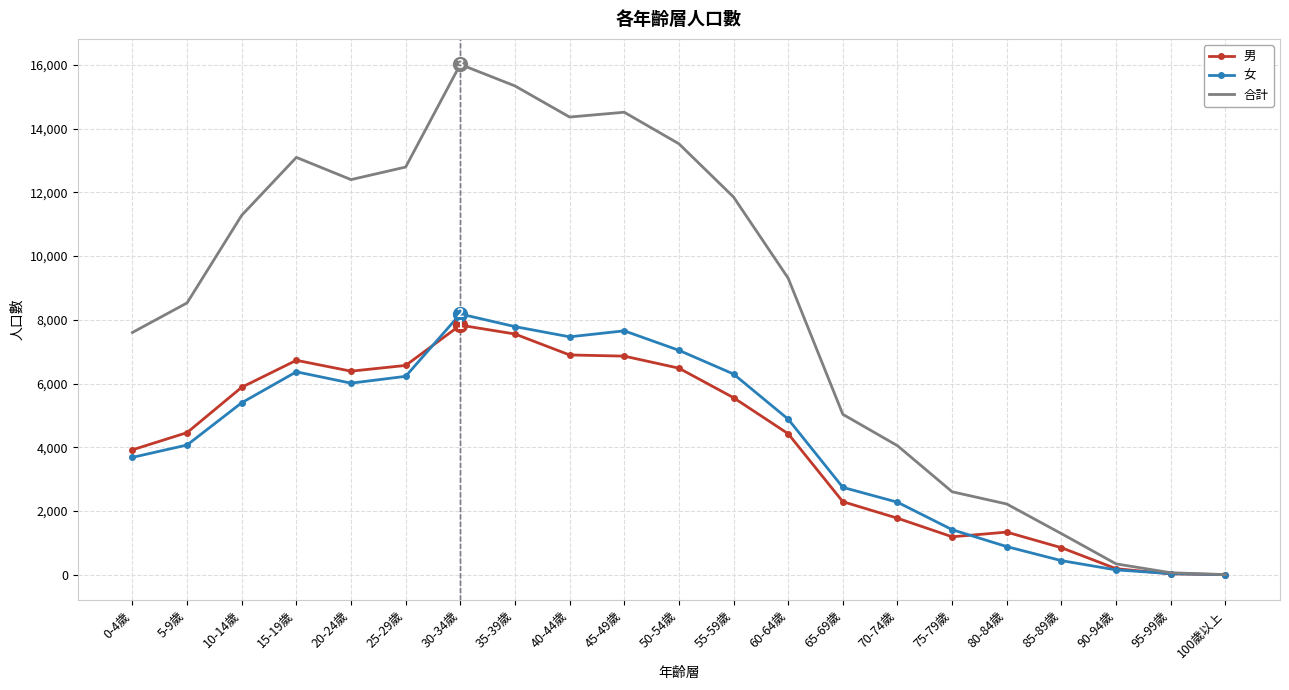

Which series changed the most between 5-9歲 and 75-79歲?

合計